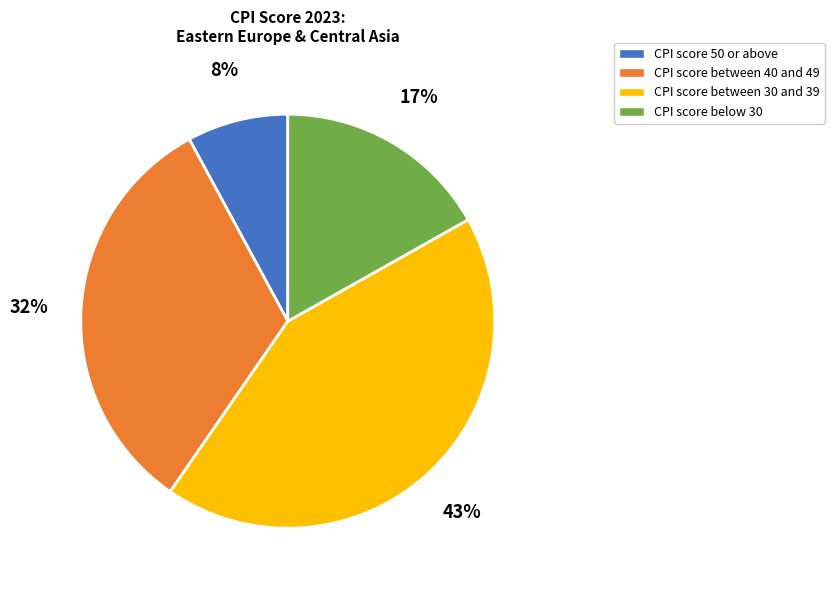

Do CPI score between 40 and 49 and CPI score 50 or above together represent more than half of the pie?

No